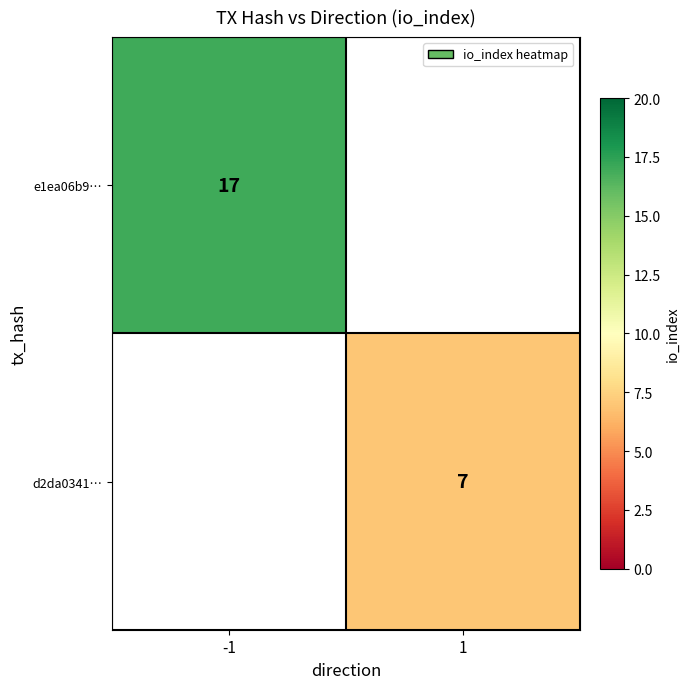

The e1ea06b9… series shows 10.4 at -1. True or false?

False